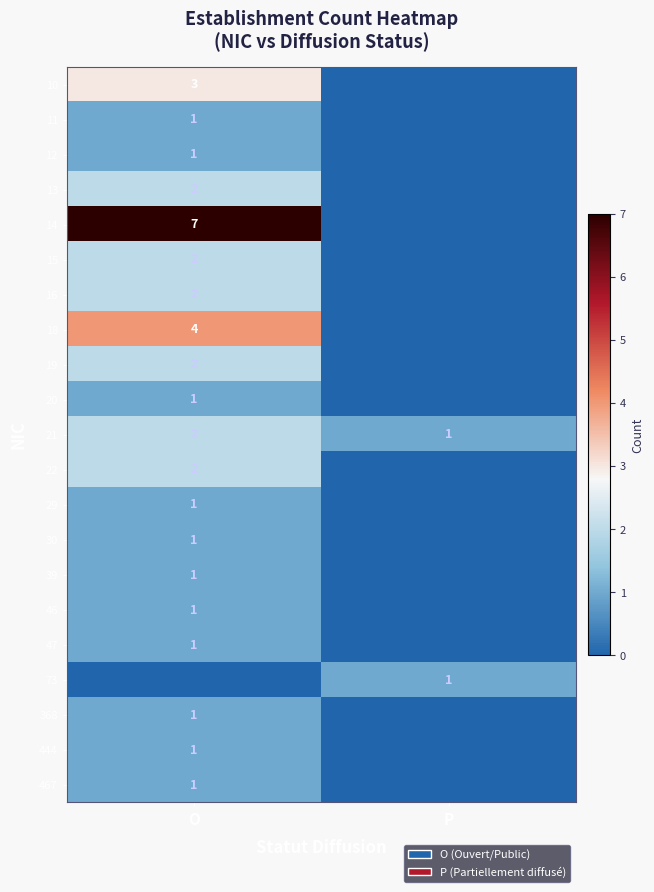

Is it true that 20 equals 1 at O?

True